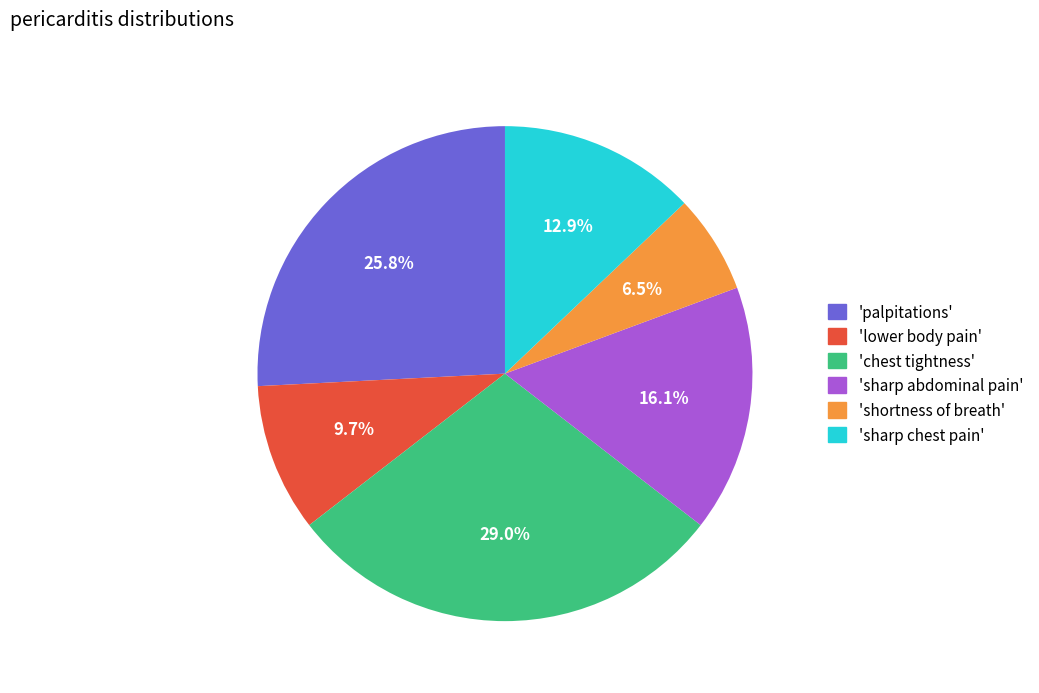

How many slices are in this pie chart?

6